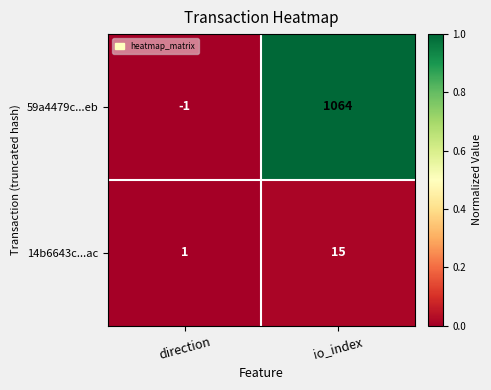

Is it true that 59a4479c...eb equals 1064 at io_index?

True